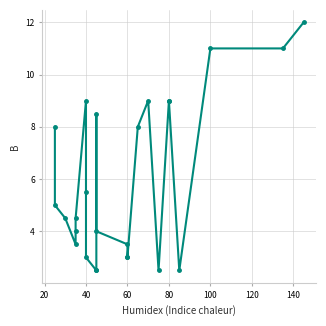

Count the number of values greater than 4.

14